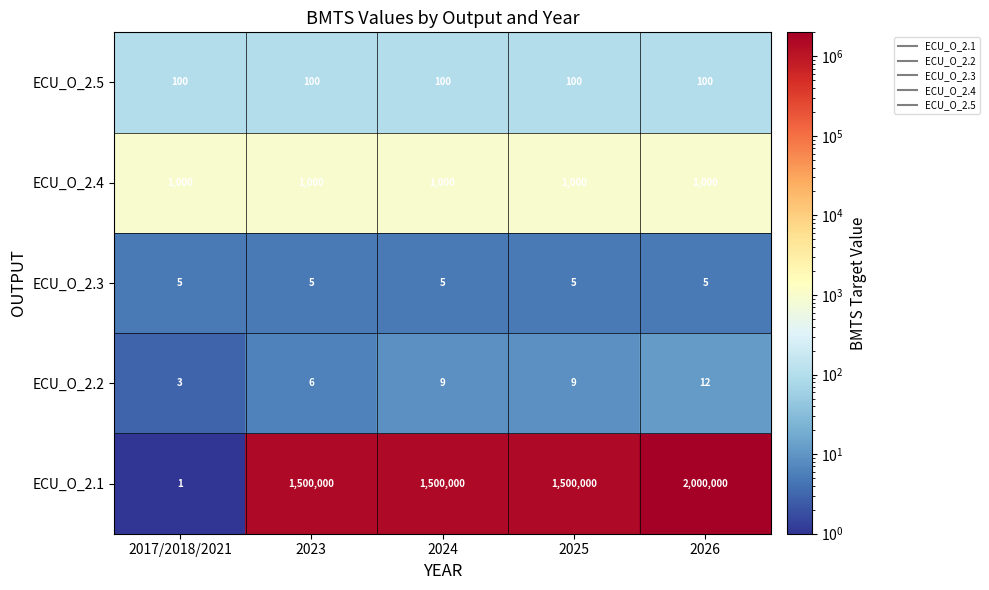

How many series are shown in this chart?

5